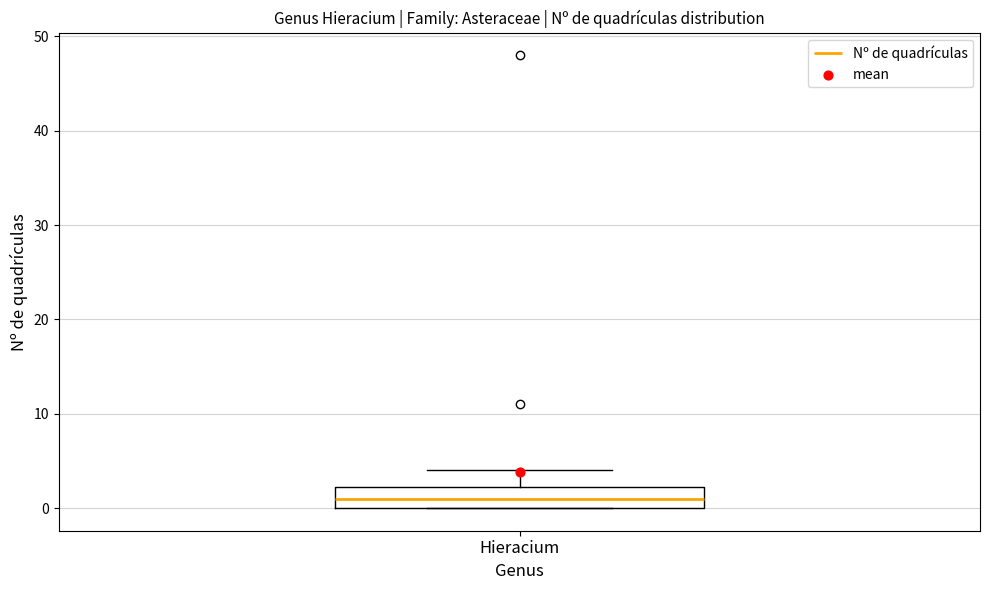

Read this box plot against the y-axis: the position of the median line, the range covered by the box, and the ends of both whiskers. The values are not printed on the chart, so give them approximately, as read against the axis.

median 1, box 0 to 2, whiskers 0 to 4